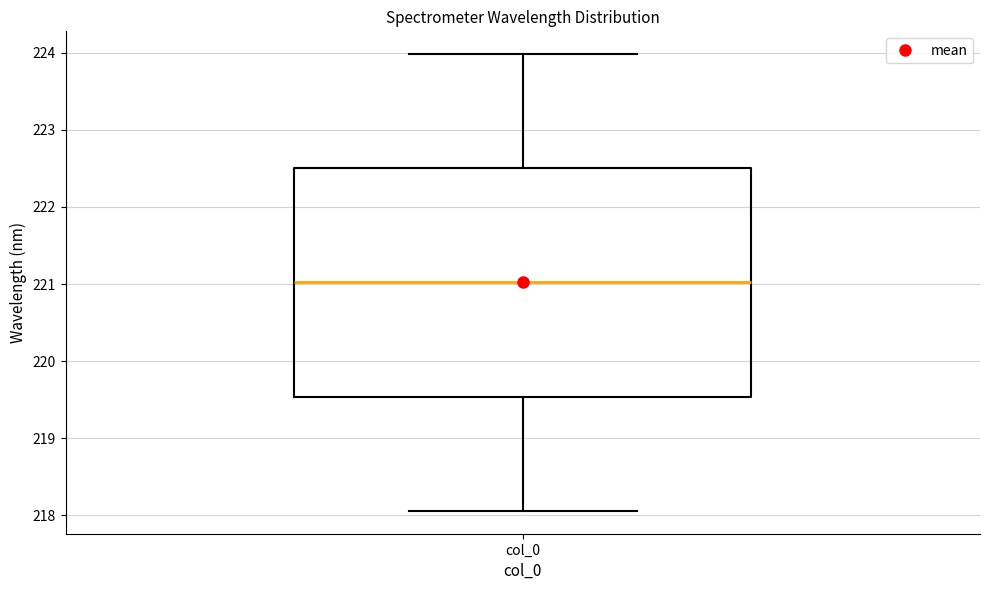

Where does the lower whisker of the box for col_0 end on the y-axis? The values are not printed on the chart, so give them approximately, as read against the axis.

218.1